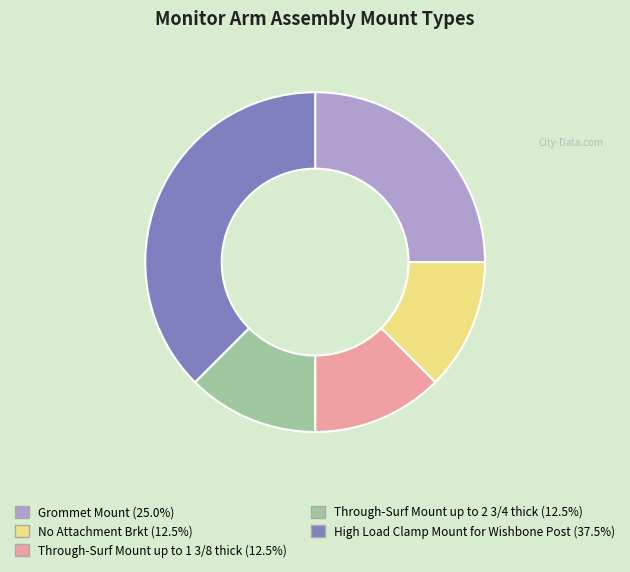

Approximately how many times larger is the value at High Load Clamp Mount for Wishbone Post compared to Through-Surf Mount up to 2 3/4 thick?

3.0